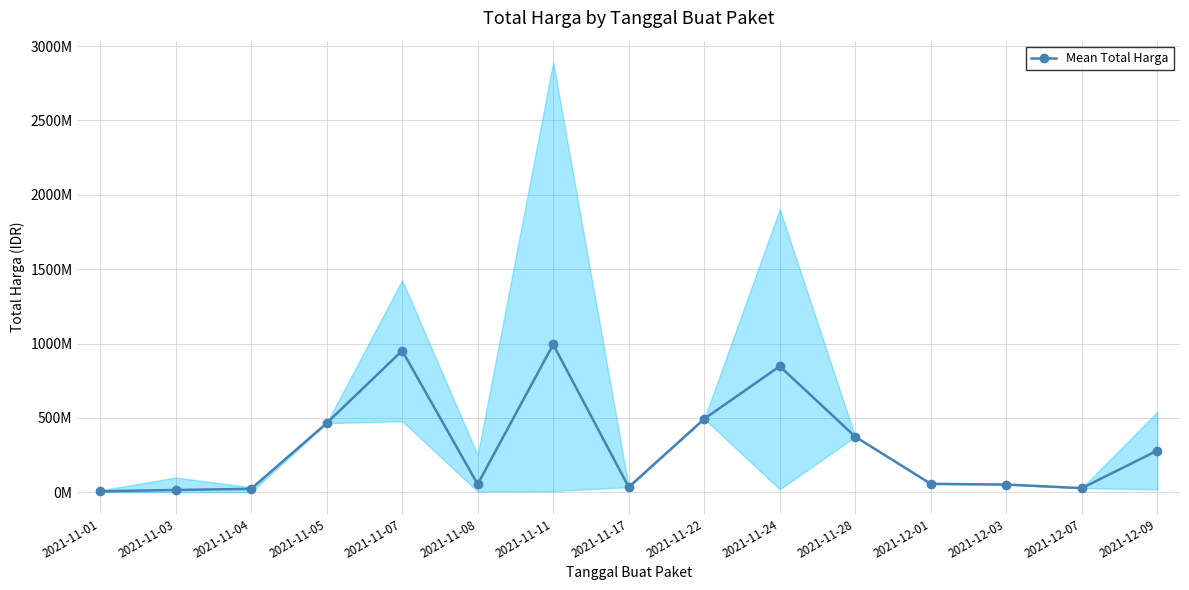

What is the sum of the values at 2021-12-01 and 2021-11-03?

71081845